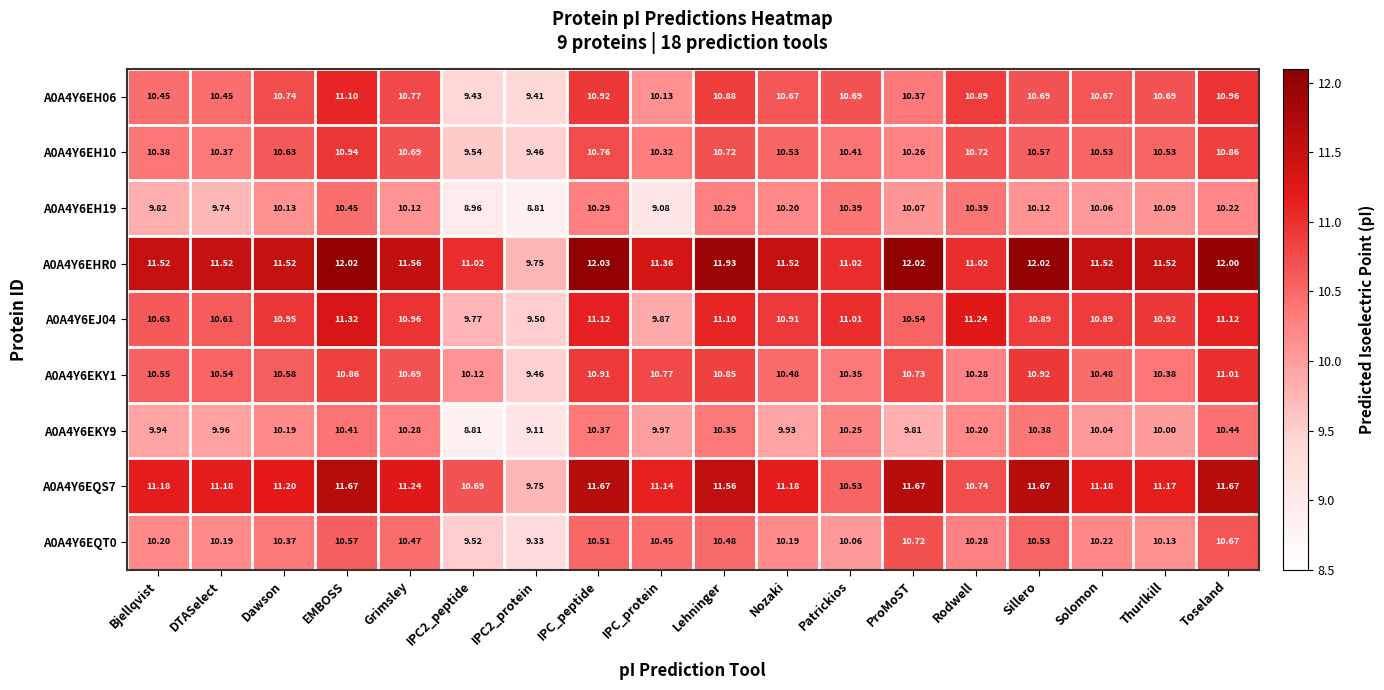

At which category does the chart reach its peak across all series?

IPC_peptide